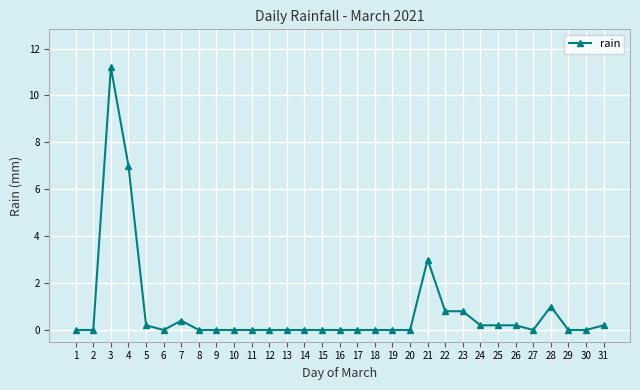

The chart shows a value of 0.0 at 20. True or false?

True